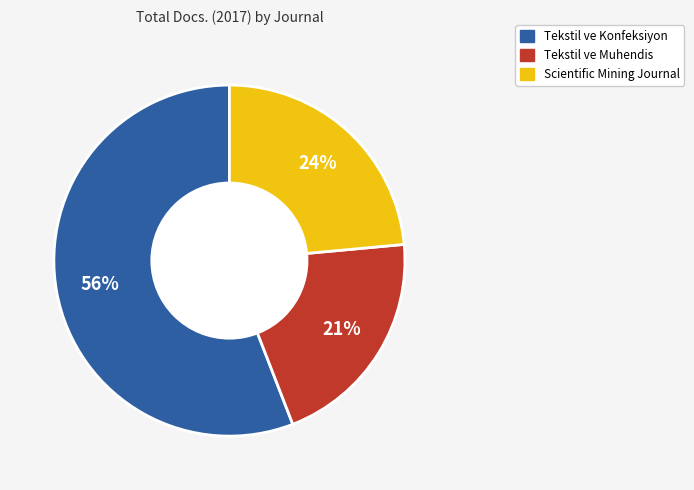

Which category accounts for the majority?

Tekstil ve Konfeksiyon